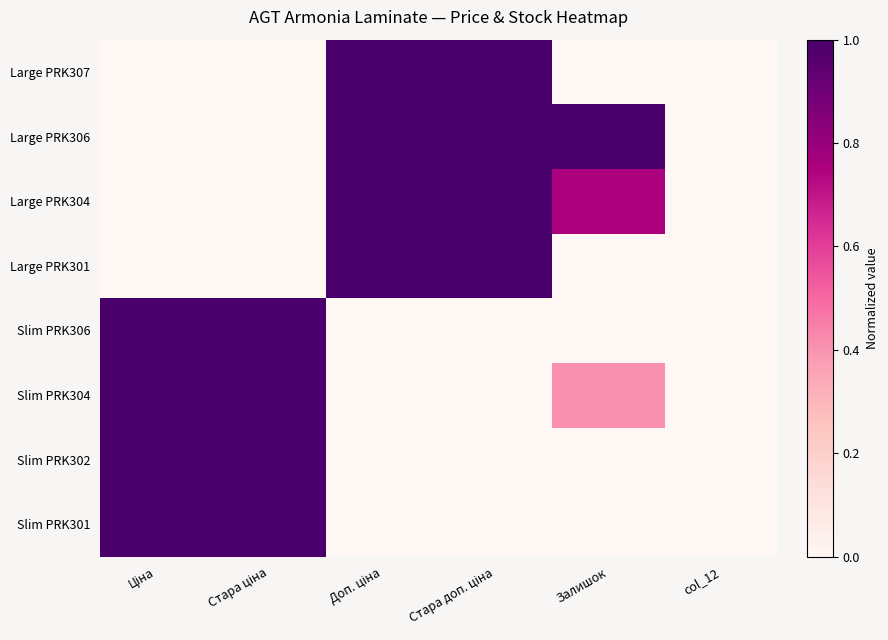

Rank the series by their maximum value, from highest to lowest.

Large PRK307, Large PRK306, Large PRK304, Large PRK301, Slim PRK306, Slim PRK304, Slim PRK302, Slim PRK301